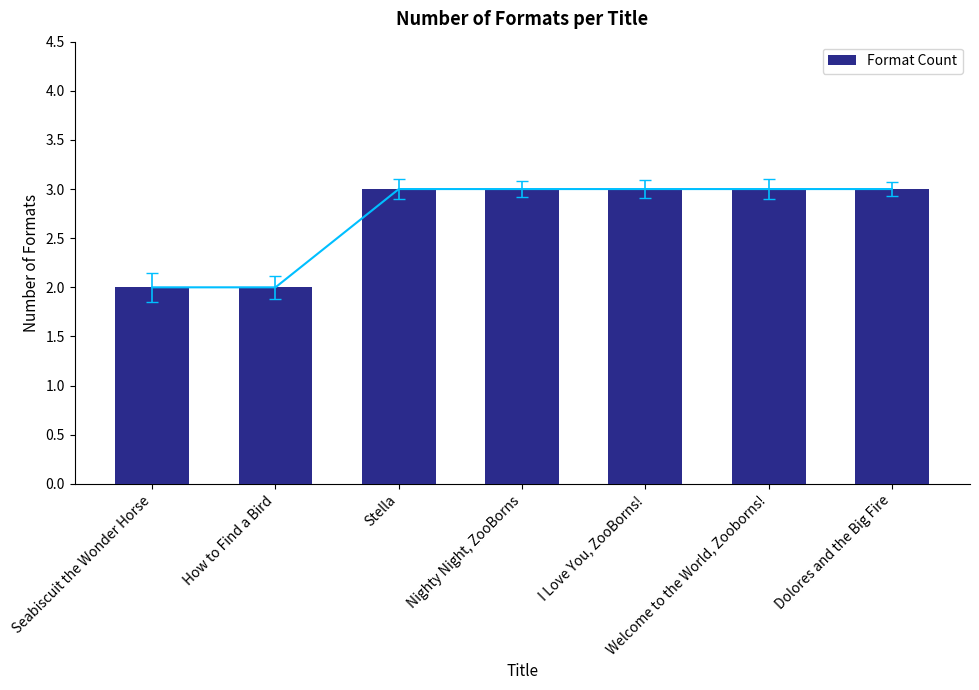

What is the value of the 7th bar from the left?

3